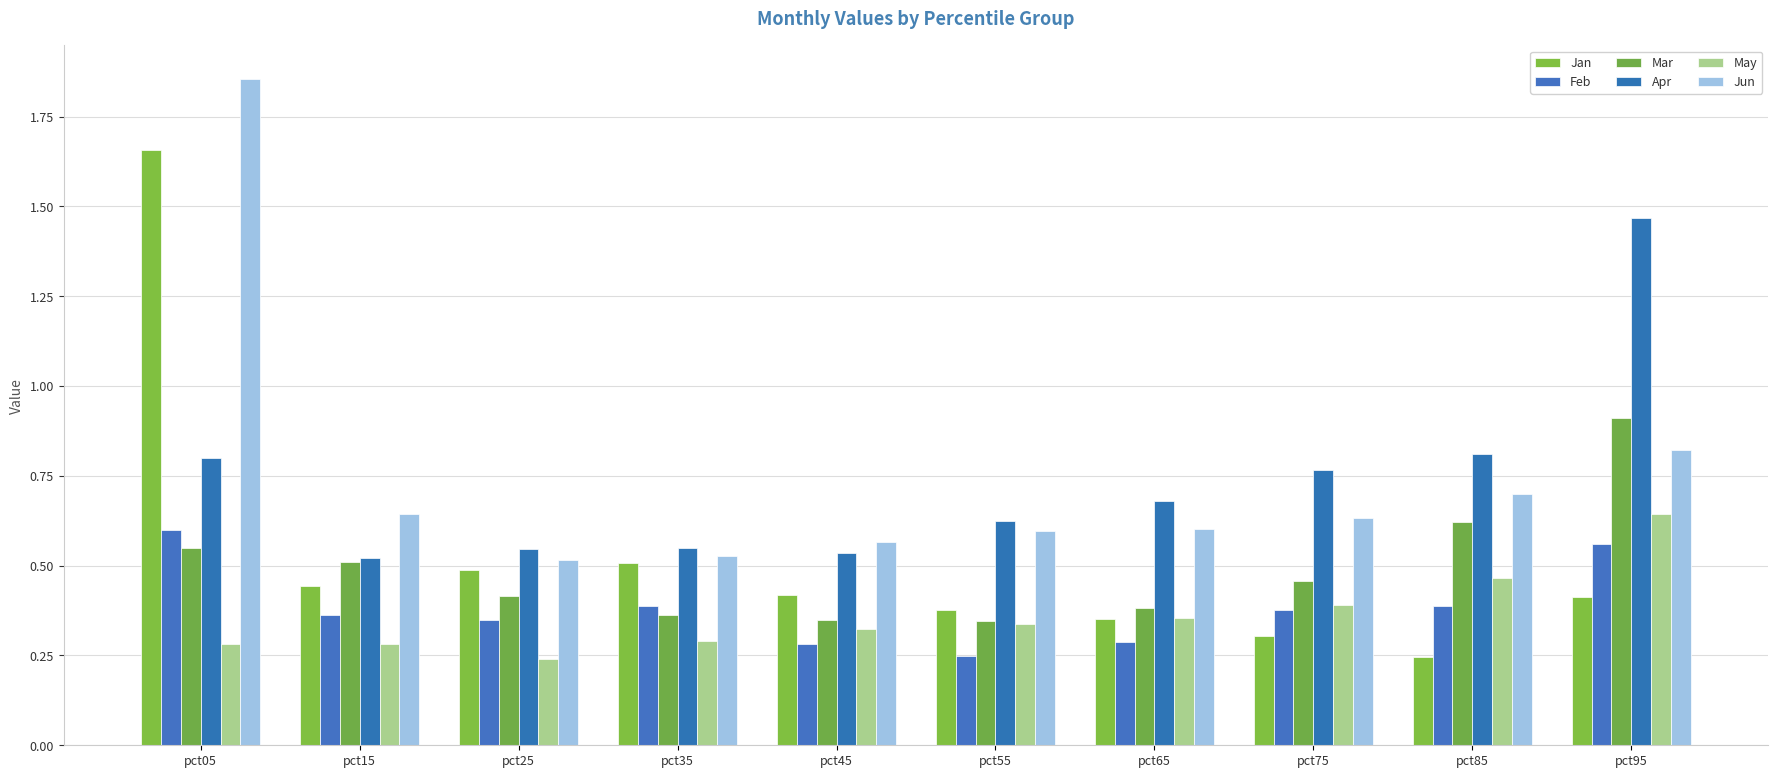

Rank the categories by Jan value from lowest to highest.

pct85, pct75, pct65, pct55, pct95, pct45, pct15, pct25, pct35, pct05